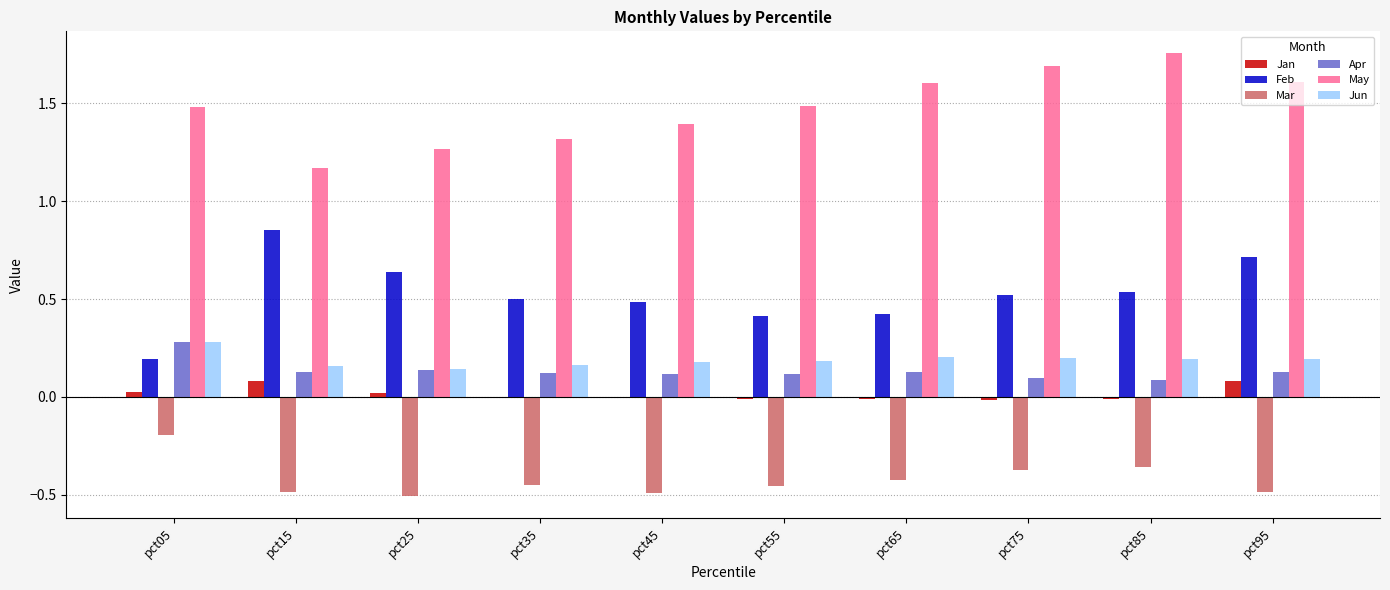

Which series changed the most between pct65 and pct95?

Feb